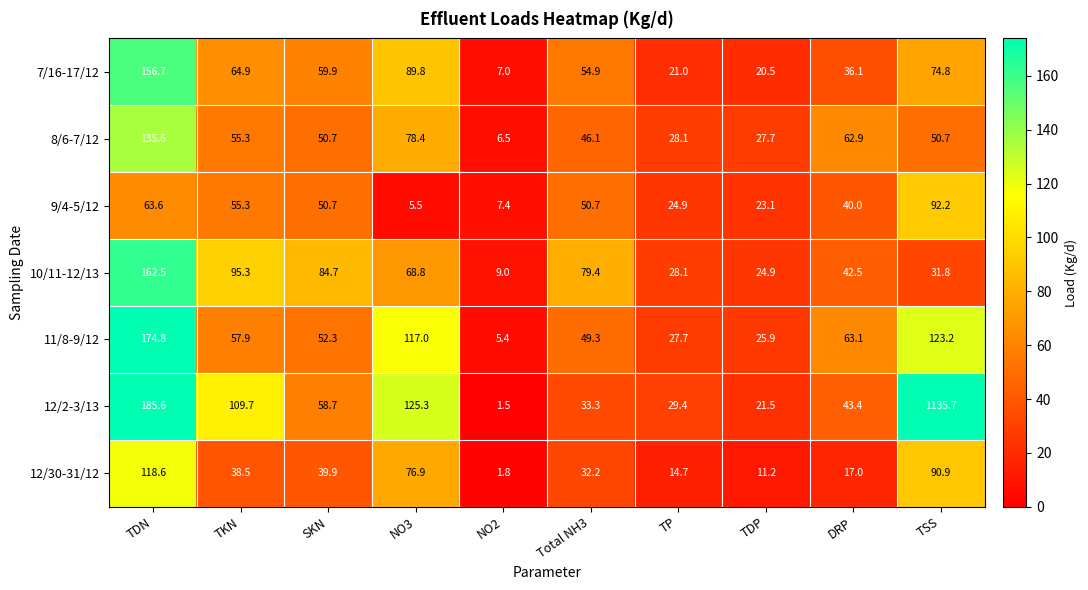

What is the total value across all series at TP?

173.9